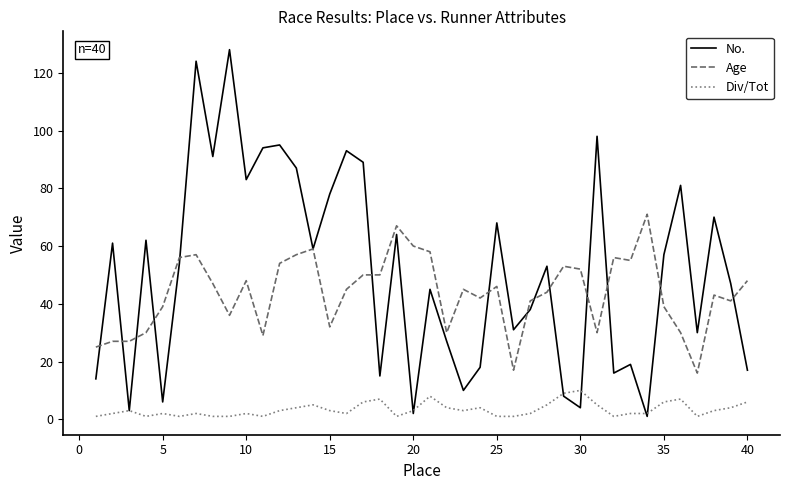

True or false: Age and No. intersect in this chart.

True